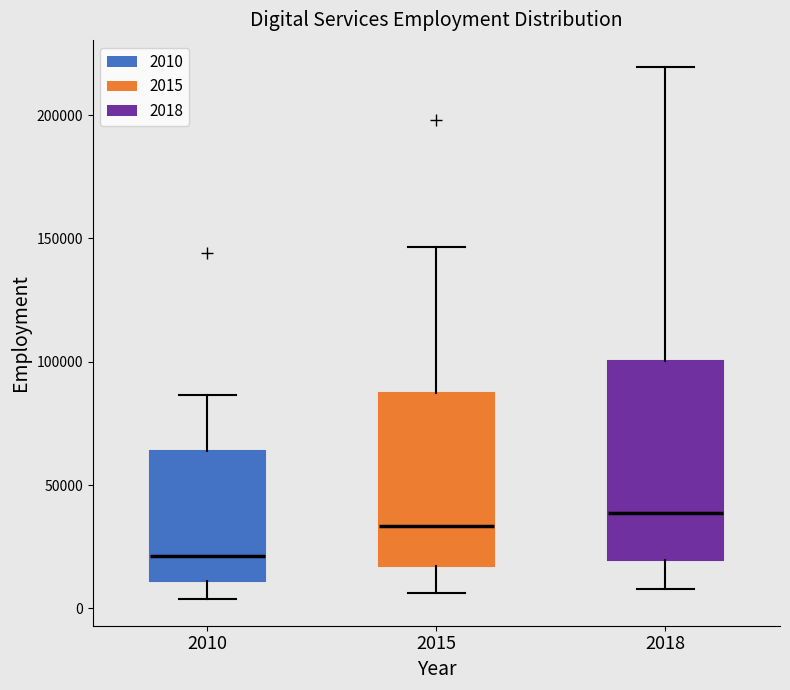

Where does the upper whisker of the box at x = 2010 end on the y-axis? The values are not printed on the chart, so give them approximately, as read against the axis.

85000